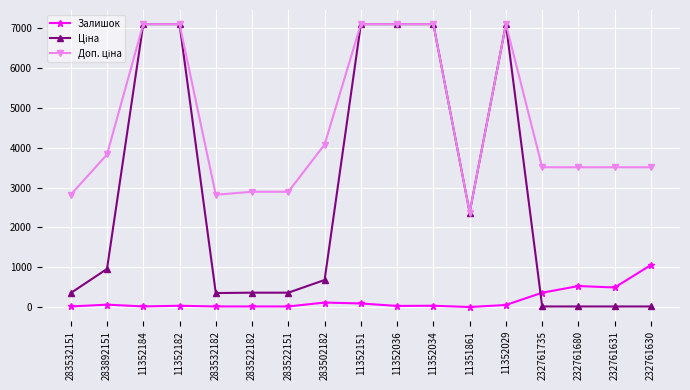

What is the label of the 17th point from the right?

283532151